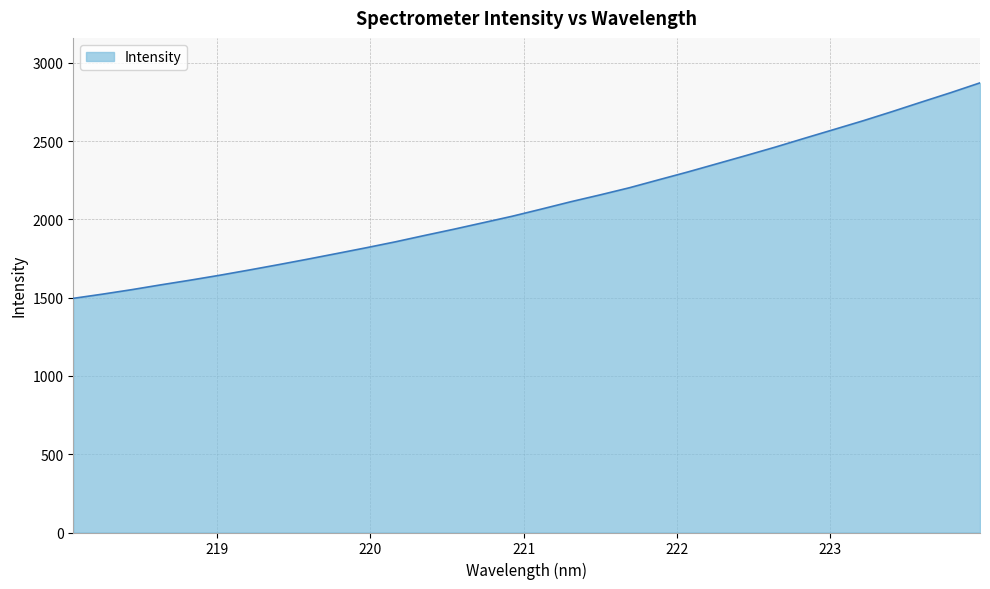

What is the smallest value displayed?

1495.2